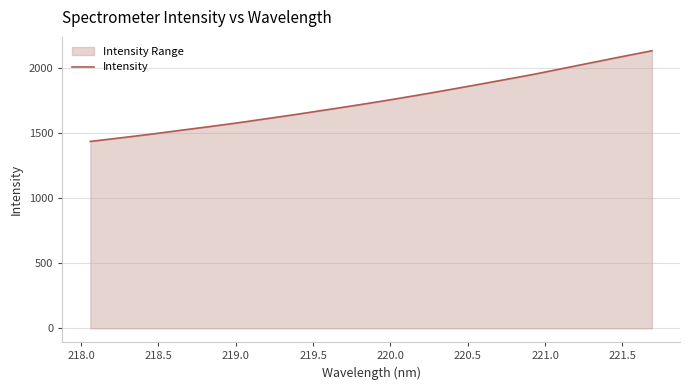

What is the difference between the maximum and minimum values?

697.9